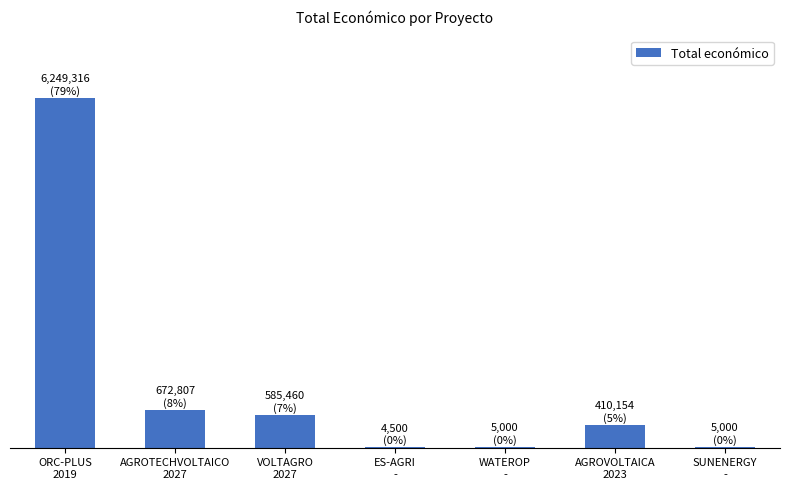

Where does the data first go above 410154?

ORC-PLUS
2019